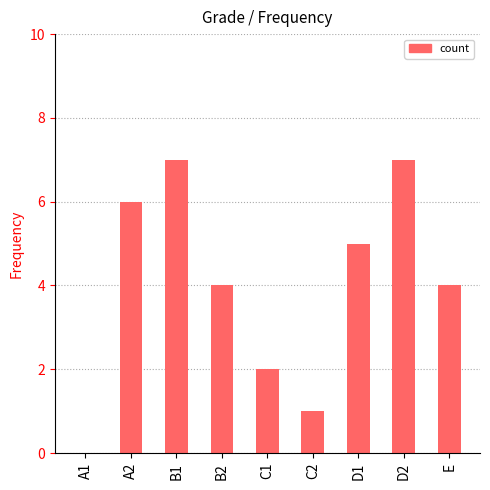

What is the approximate value at D2?

7